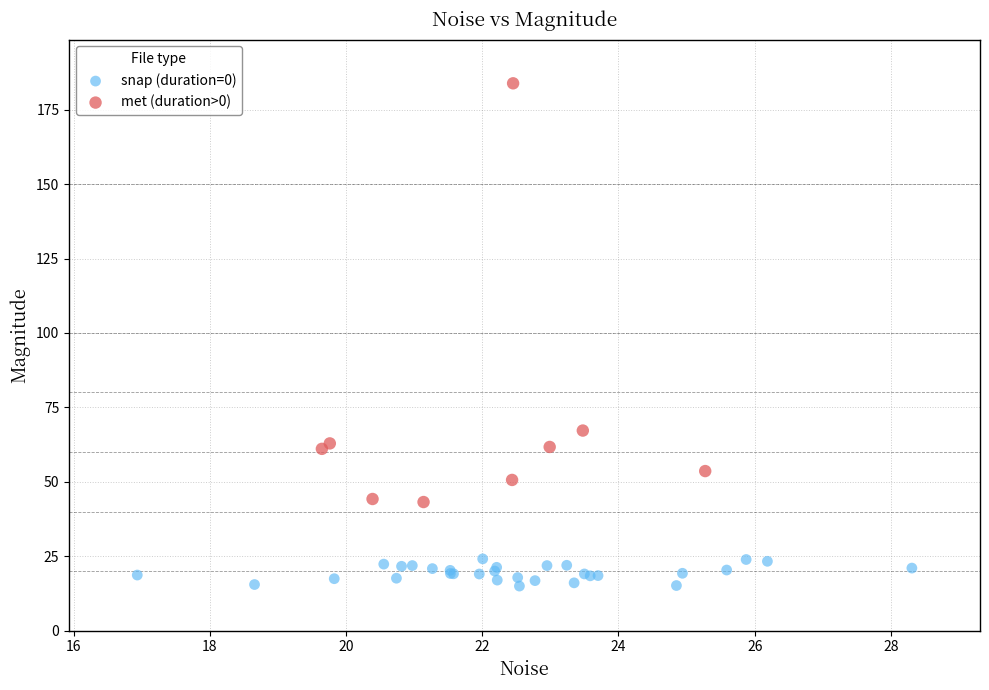

Which series contains the highest Y value?

met (duration>0)